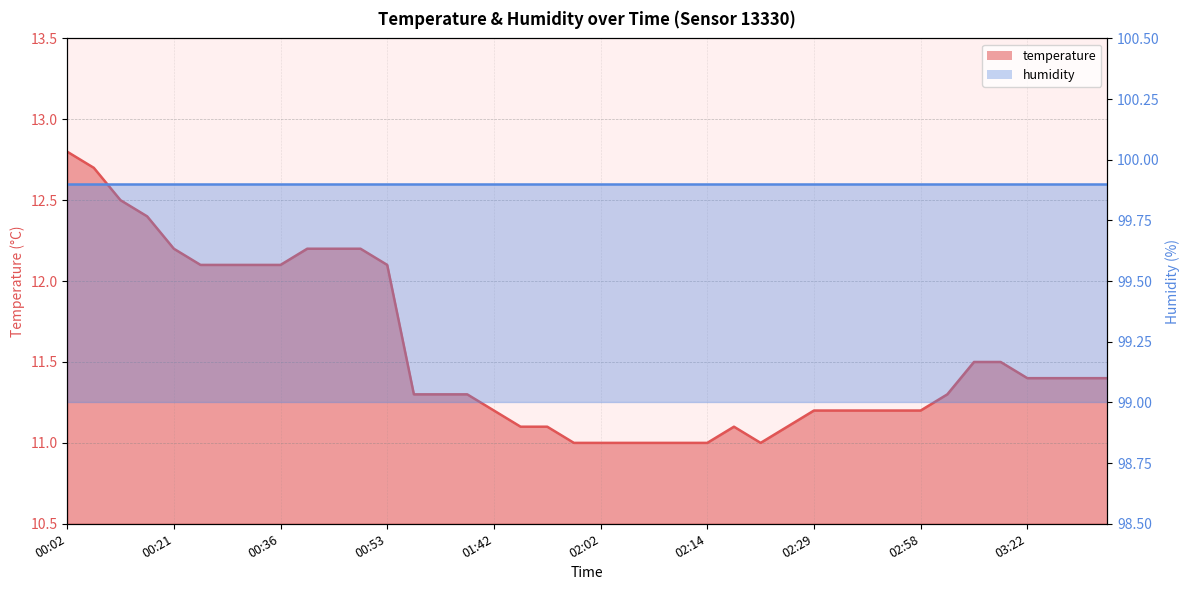

Approximately how many times larger is the value at 03:03 compared to 00:51?

0.9